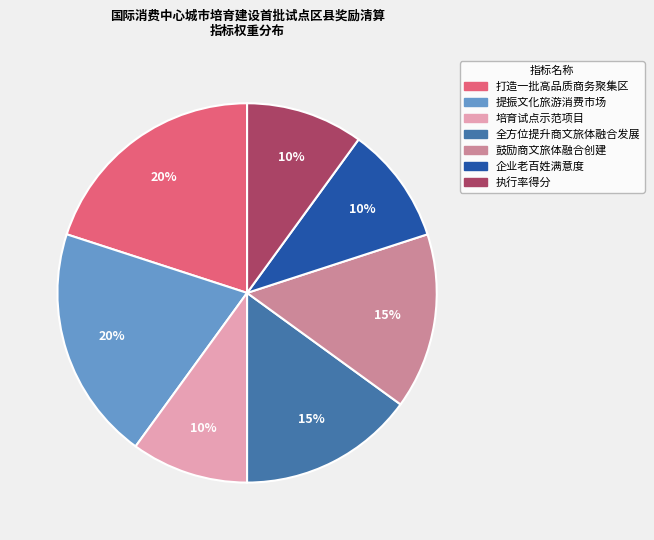

Between 全方位提升商文旅体融合发展 and 提振文化旅游消费市场, which is larger?

提振文化旅游消费市场